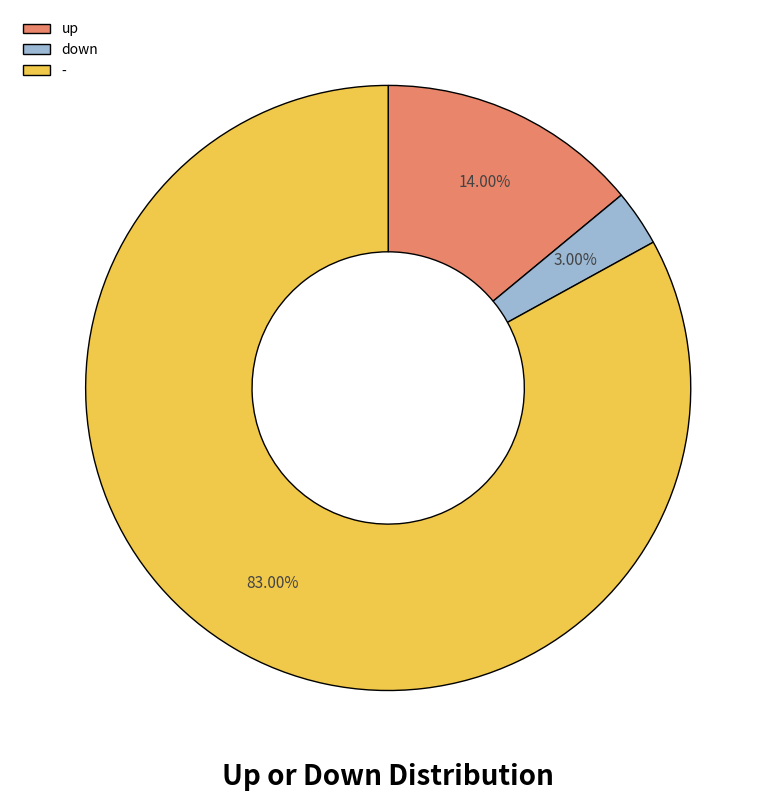

What is the ratio of the value at down to the value at up?

0.2